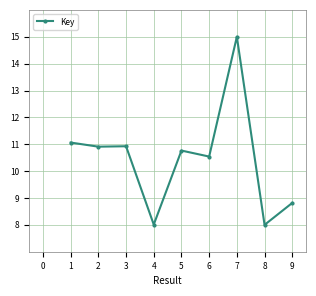

What is the difference between the maximum and minimum values?

7.0